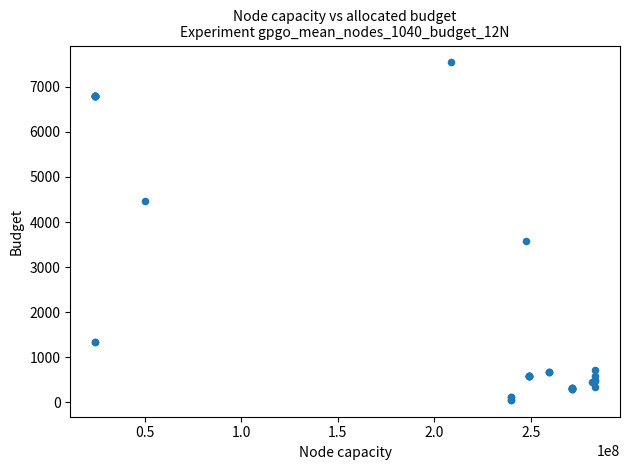

What Y value in the scatter plot is closest to 3797?

3573.6